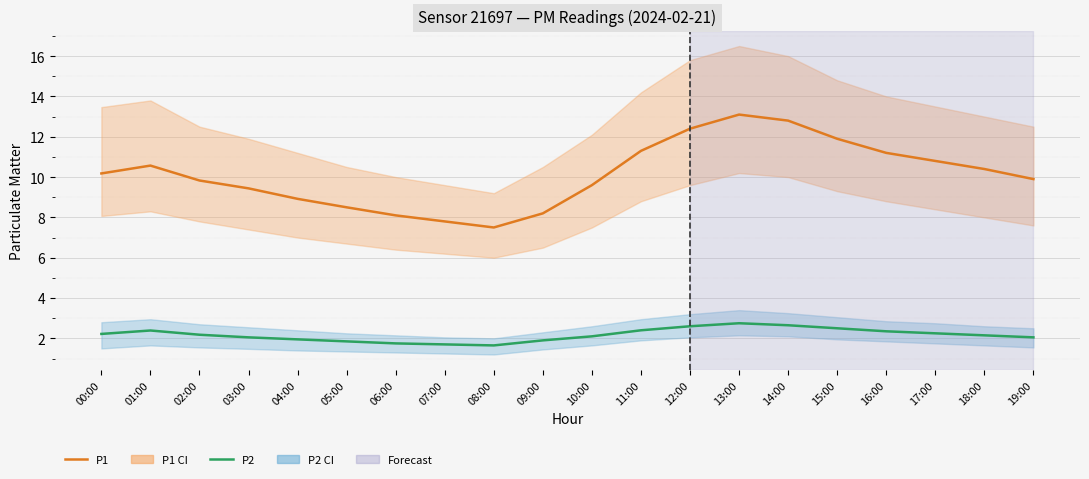

At 17:00, list the series in order from smallest to largest.

P2, P1